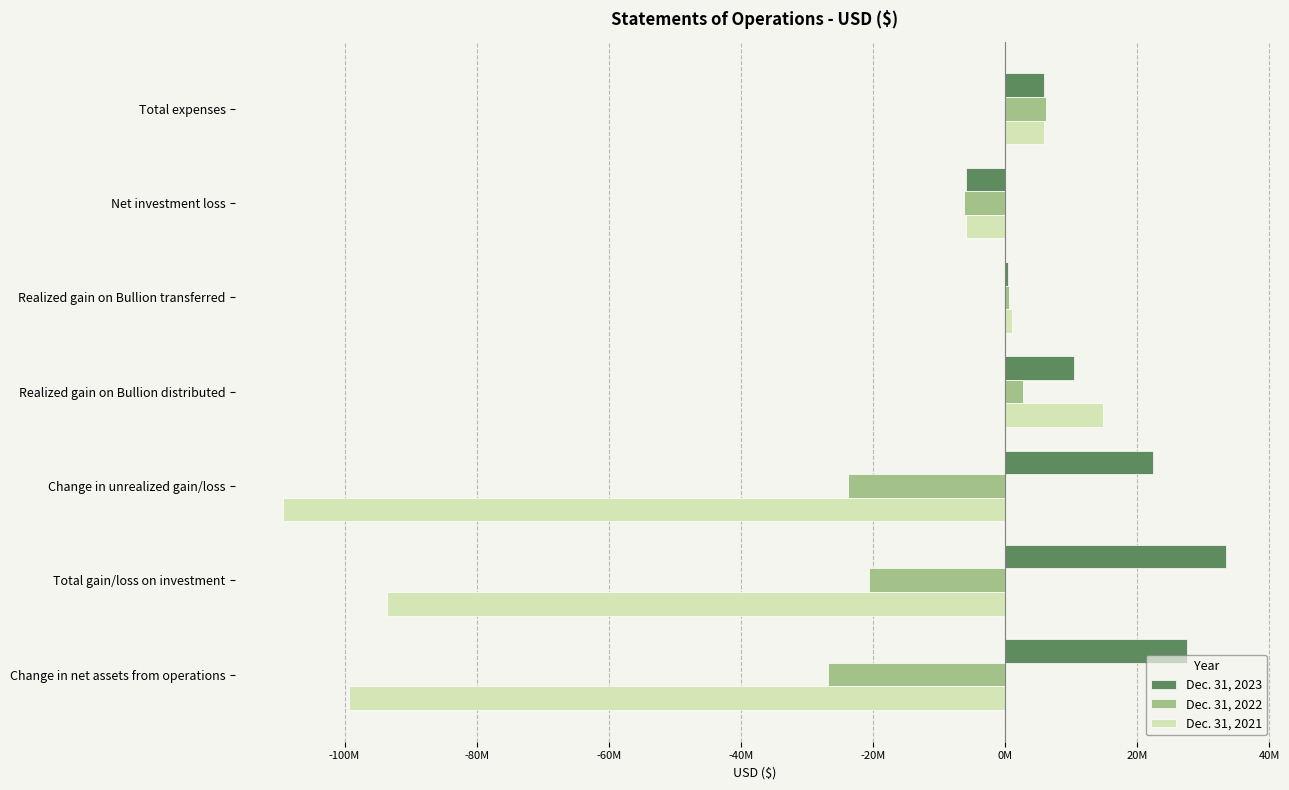

What is the difference between the second highest and second lowest values in the Dec. 31, 2021 series?

105234000